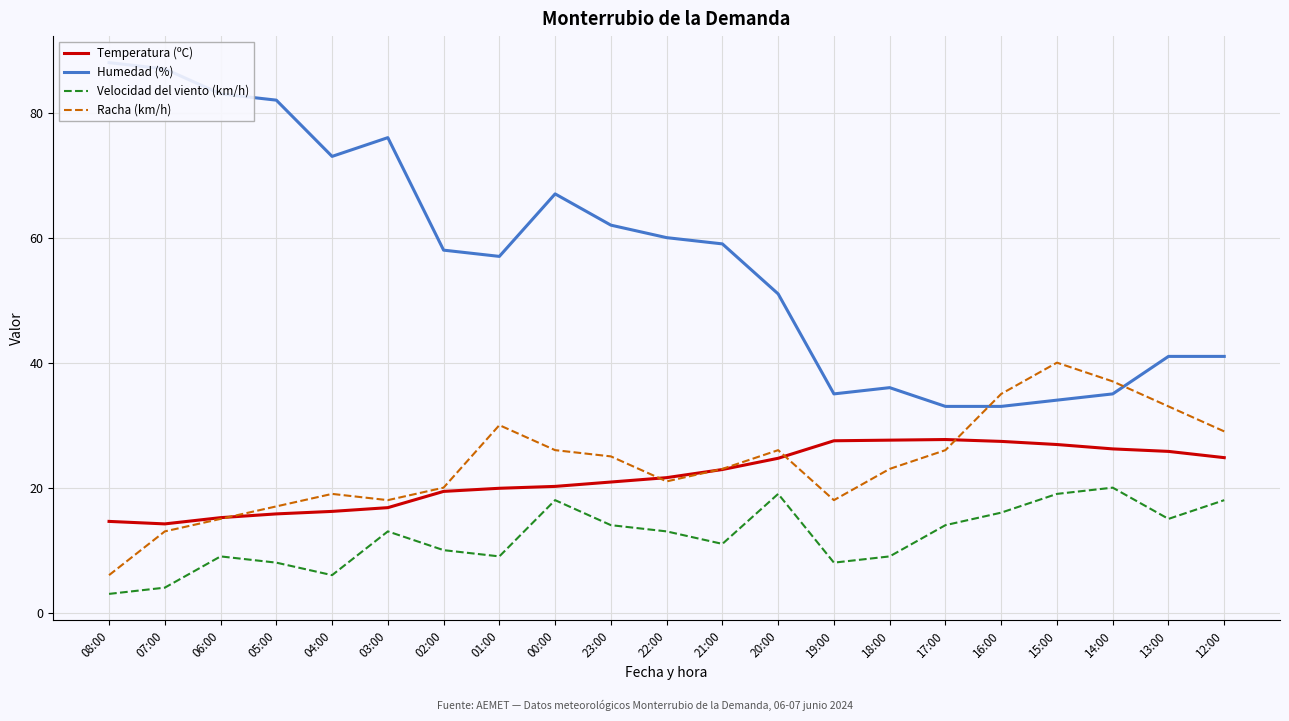

What are all the series names shown in the legend?

Temperatura (ºC), Humedad (%), Velocidad del viento (km/h), Racha (km/h)